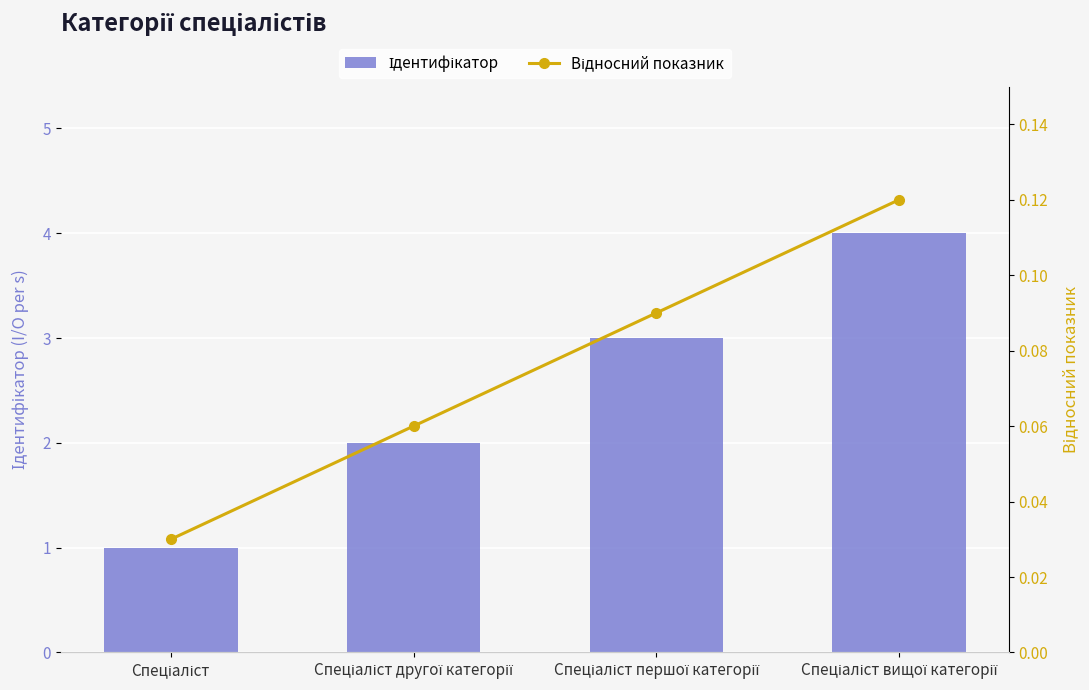

Rank the categories by Відносний показник value from lowest to highest.

Спеціаліст, Спеціаліст другої категорії, Спеціаліст першої категорії, Спеціаліст вищої категорії